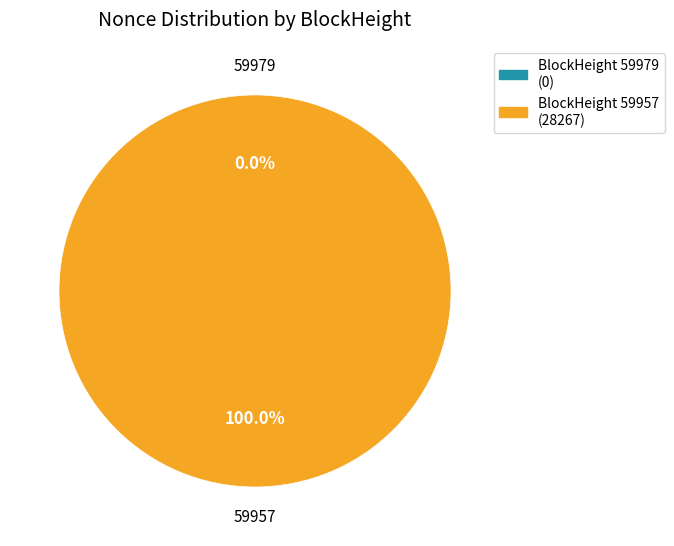

To the nearest percent, what is the average slice percentage?

50%